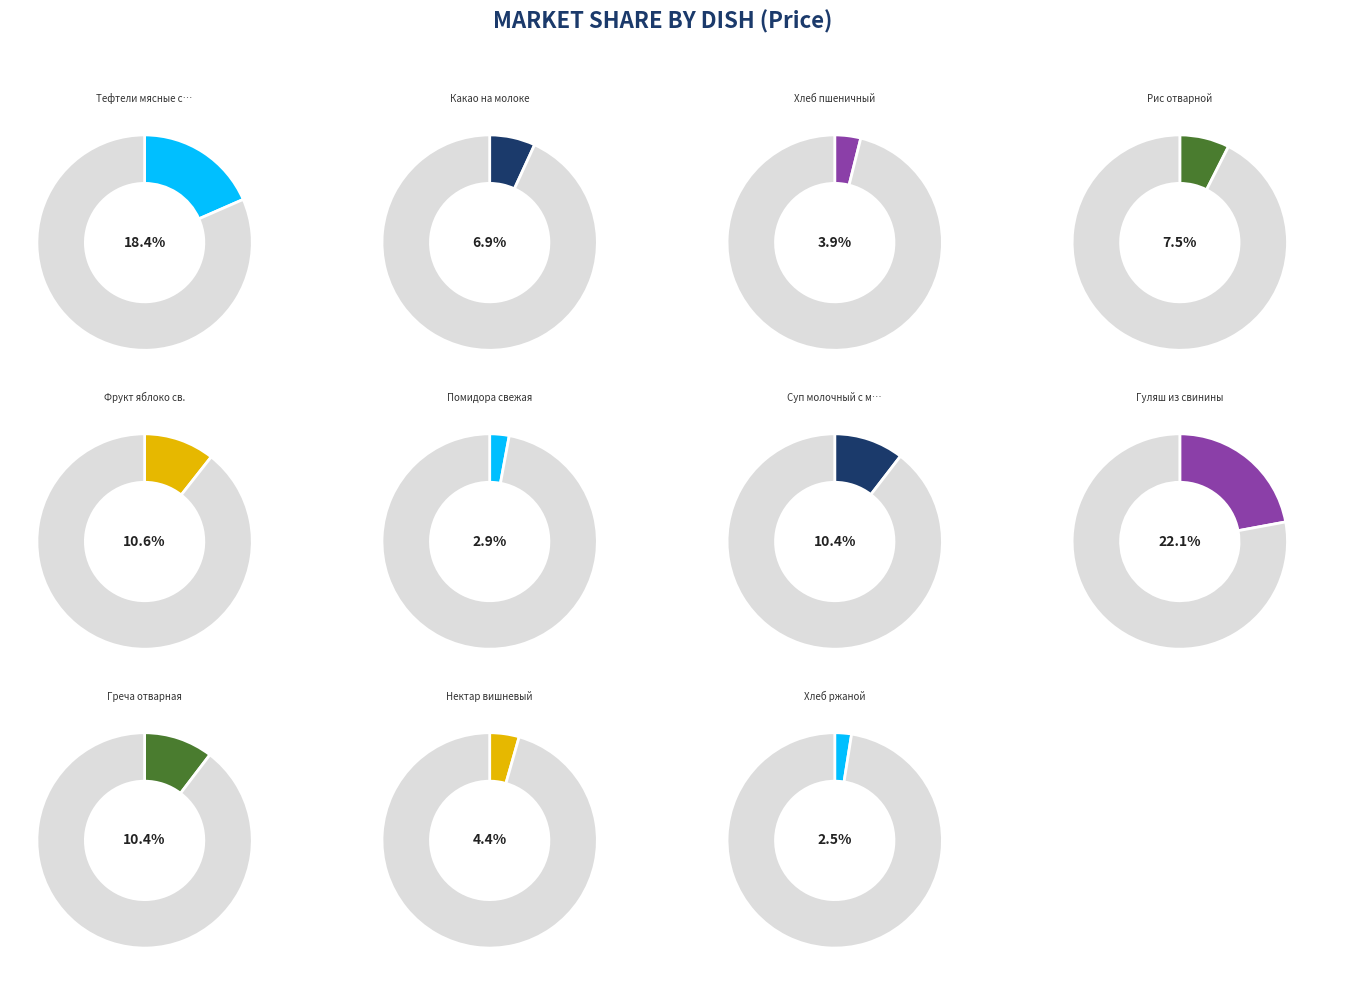

Combined, do Тефтели мясные с соусом and Хлеб ржаной account for over 50%?

No